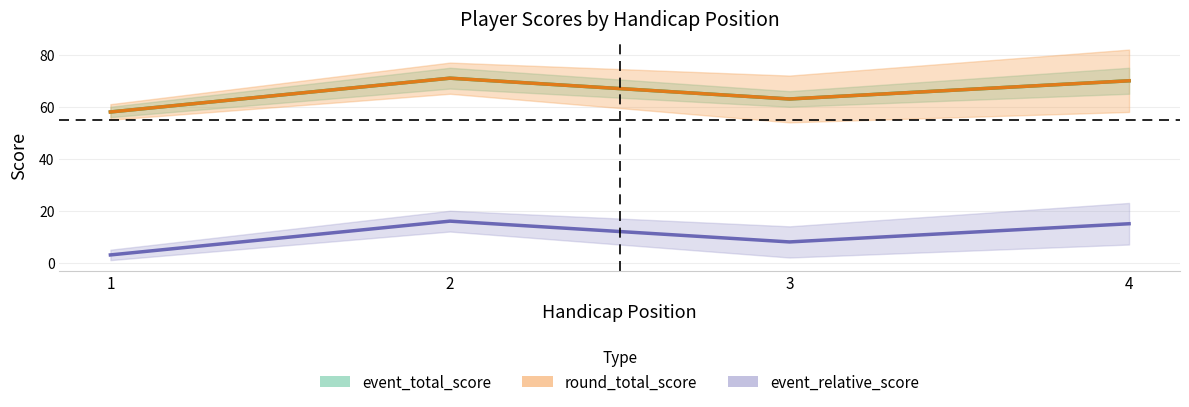

Where is event_total_score nearest to the value 64?

3